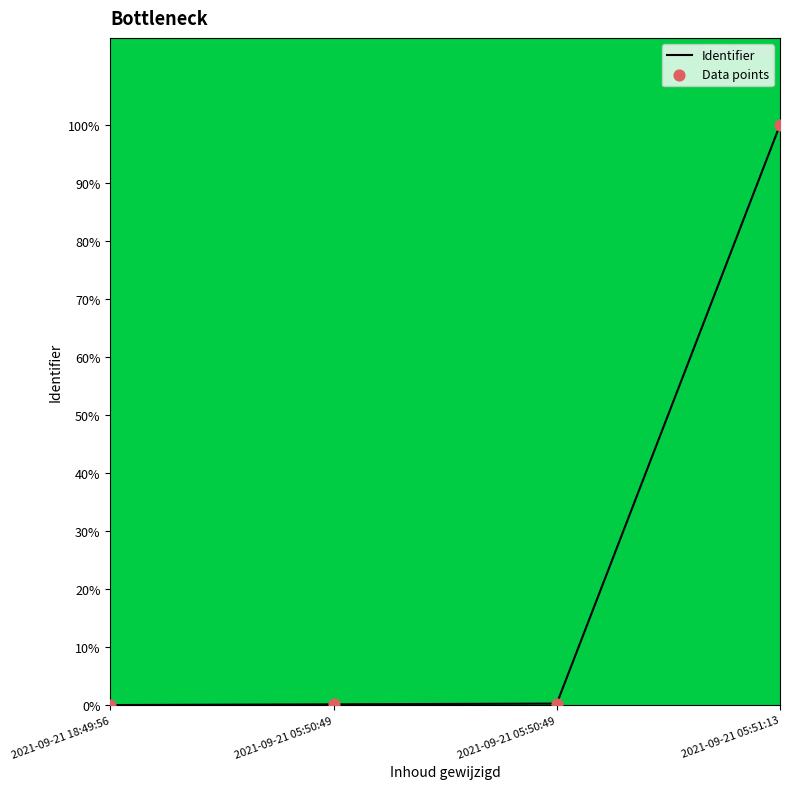

Which has a higher value, 2021-09-21 05:50:49 or 2021-09-21 18:49:56?

2021-09-21 05:50:49